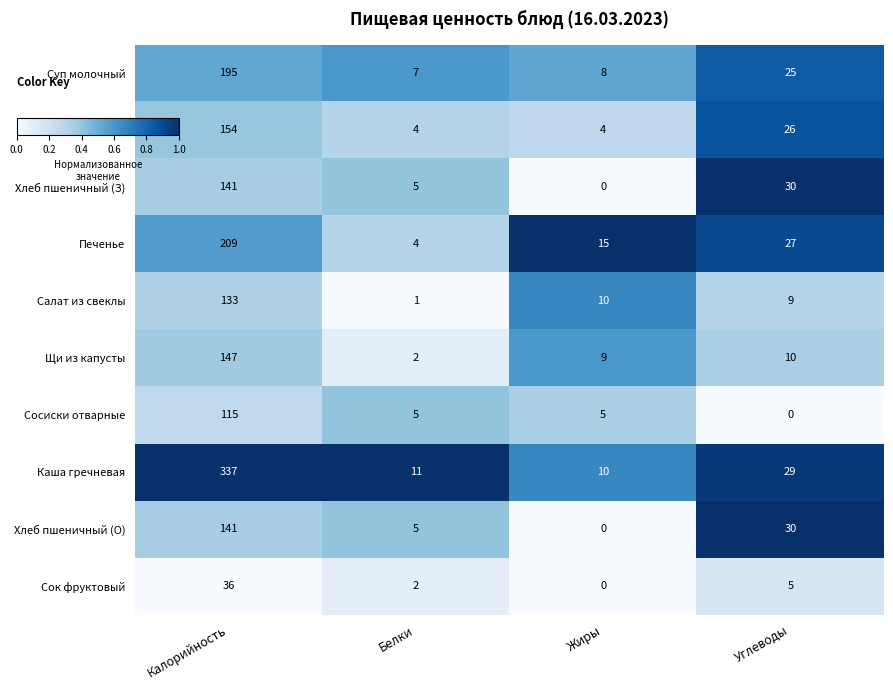

At which label does Печенье first exceed 27?

Калорийность